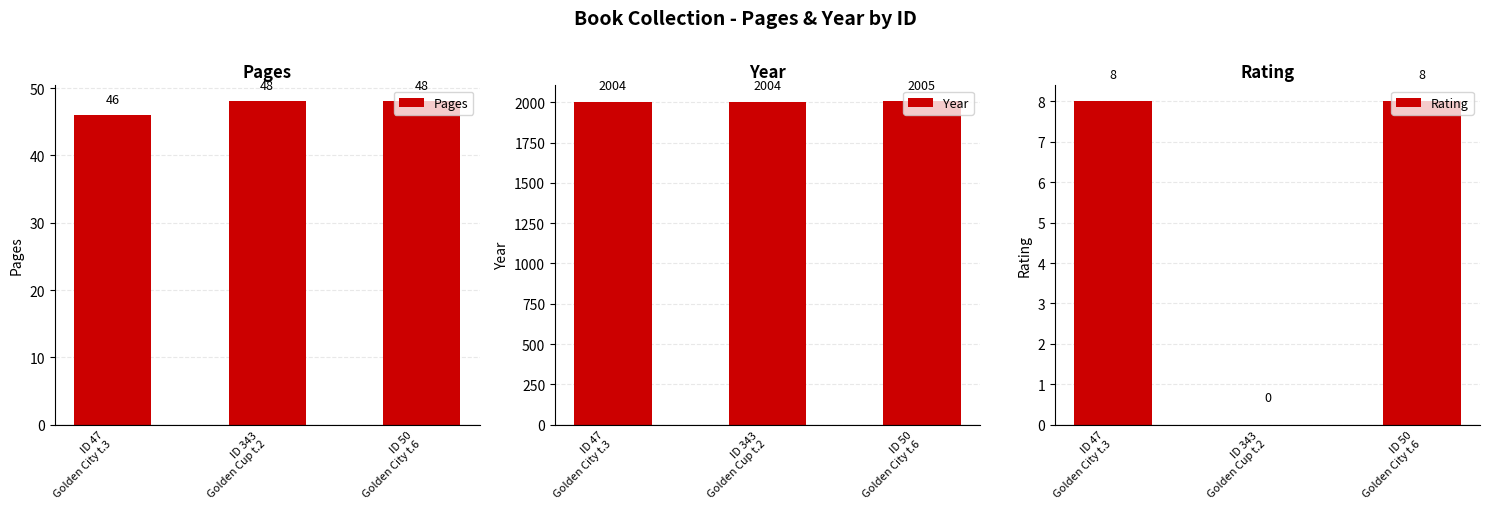

How many bars are there in total?

9